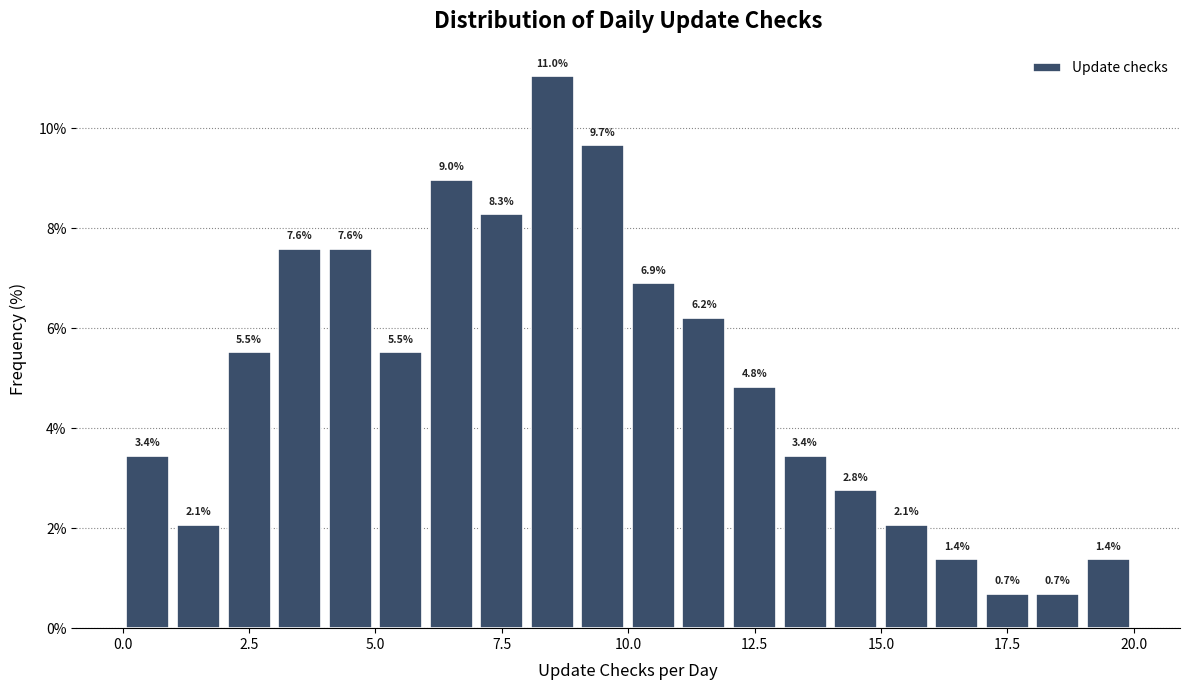

Around what value on the x-axis is the tallest bar? Give the approximate position of its centre, as read against the axis.

8.5